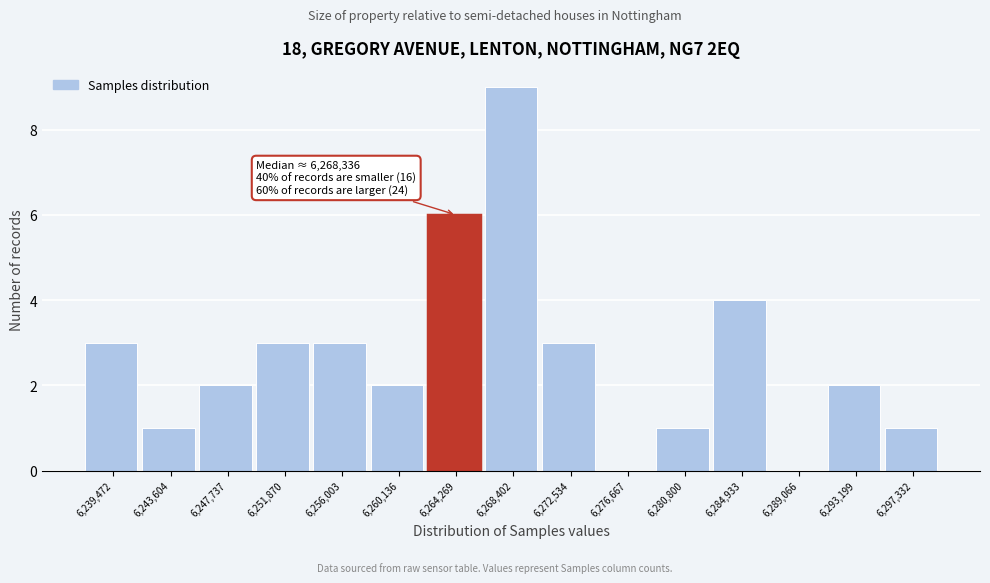

Reading left to right, list all the values displayed in this chart.

6,239,472=3	6,243,604=1	6,247,737=2	6,251,870=3	6,256,003=3	6,260,136=2	6,264,269=6	6,268,402=9	6,272,534=3	6,276,667=0	6,280,800=1	6,284,933=4	6,289,066=0	6,293,199=2	6,297,332=1